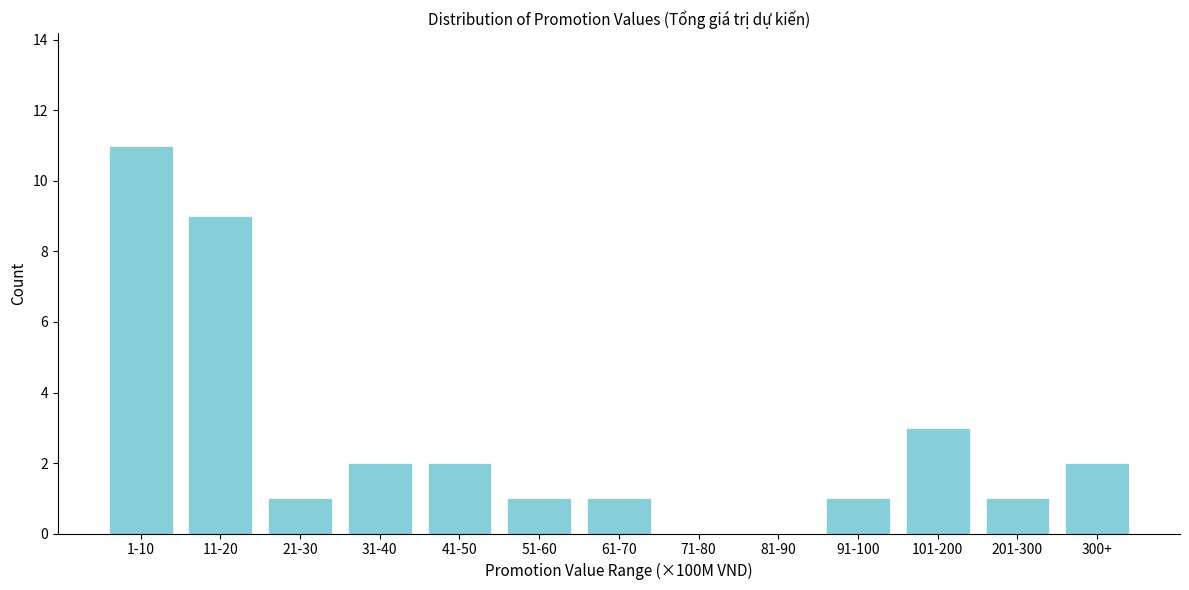

Reading left to right, transcribe all the data shown in this chart.

1-10=11	11-20=9	21-30=1	31-40=2	41-50=2	51-60=1	61-70=1	71-80=0	81-90=0	91-100=1	101-200=3	201-300=1	300+=2